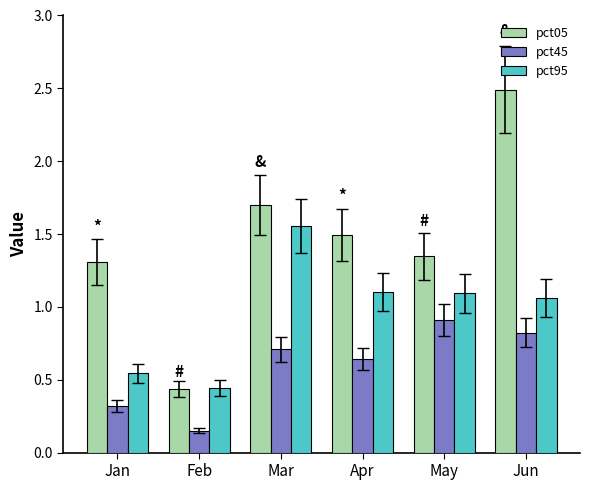

At which category is the sum across all series the highest?

Jun